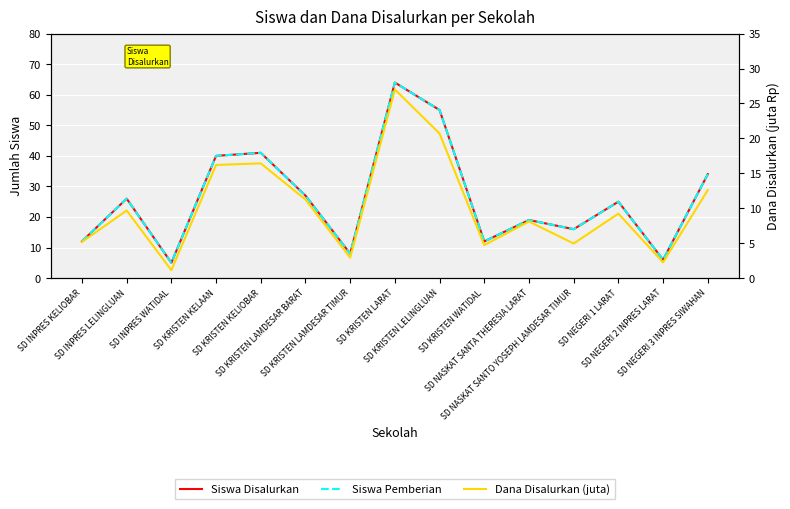

Which series has the largest range (max minus min)?

Siswa Disalurkan